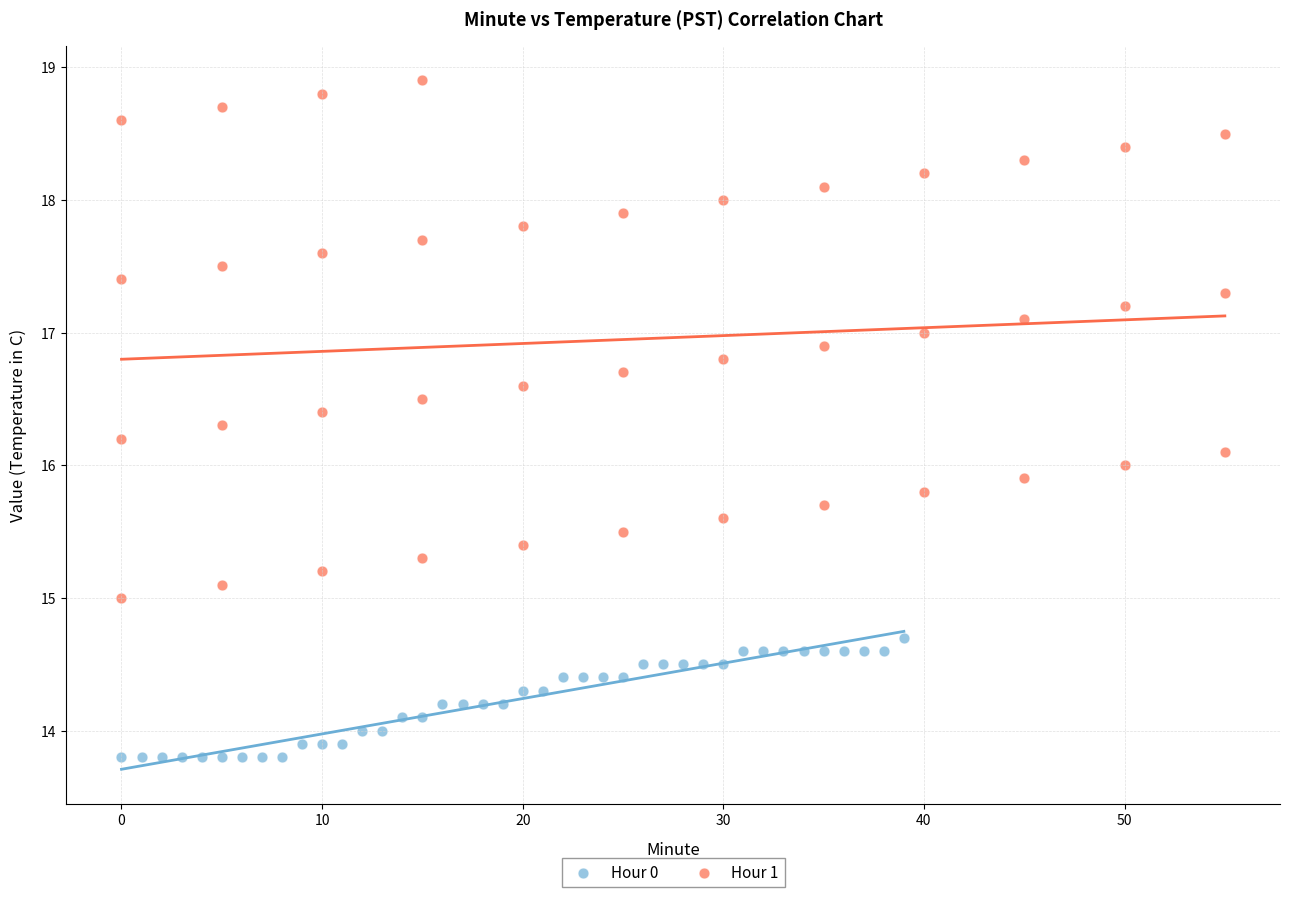

Which series contains the lowest Y value?

Hour 0